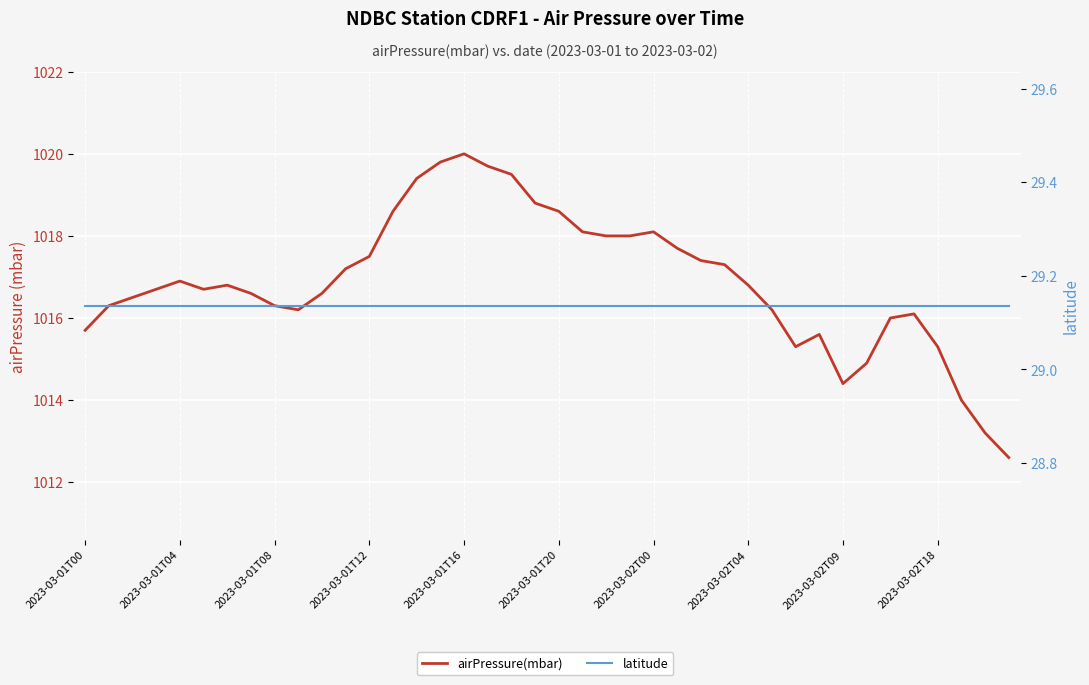

True or false: airPressure(mbar) has more than 0 interior local peaks.

True